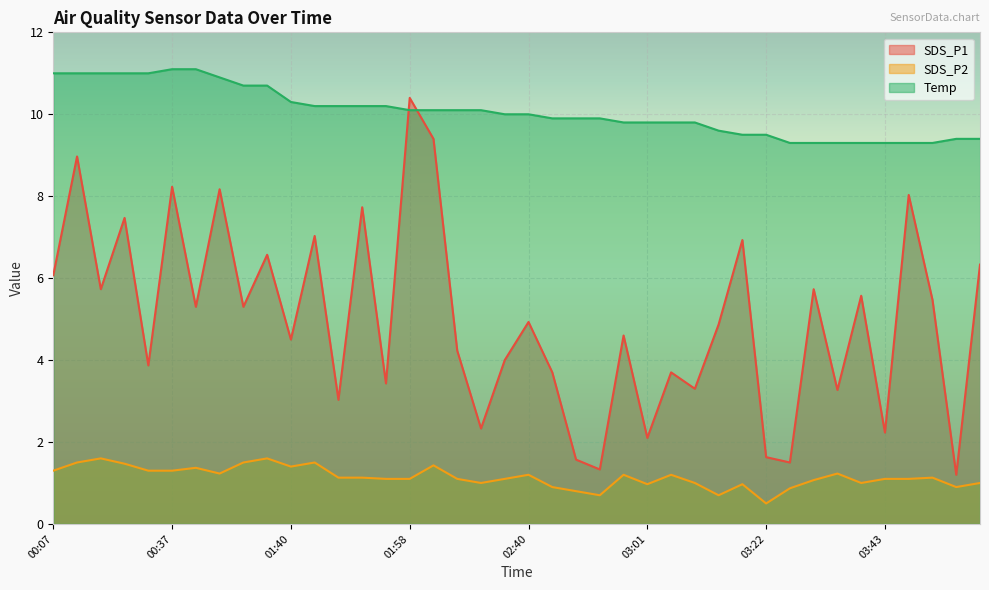

Where is the first local maximum for SDS_P1?

00:10